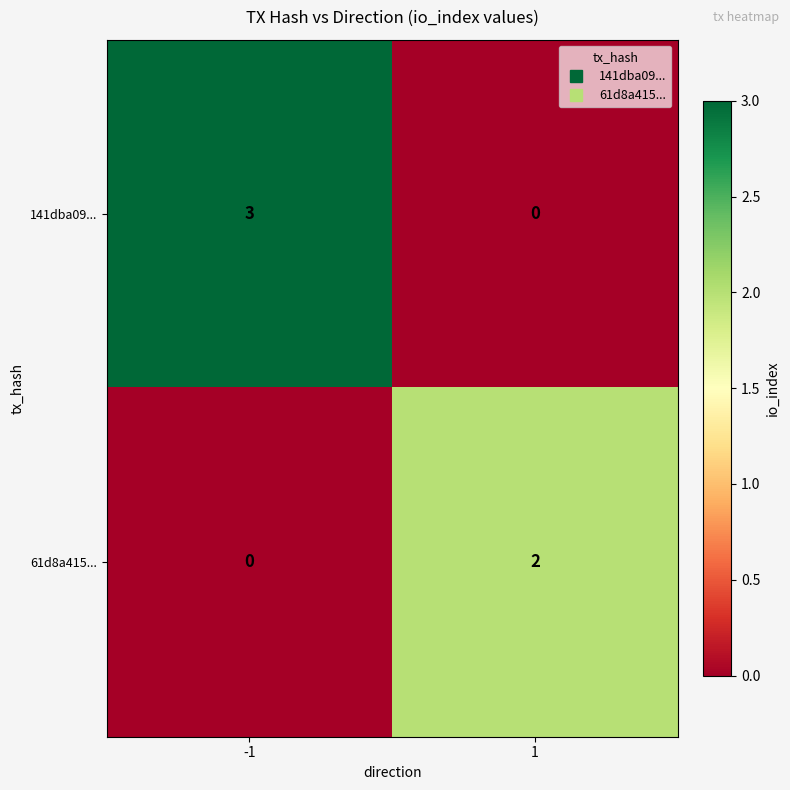

What is the sum of all 141dba09... values?

3